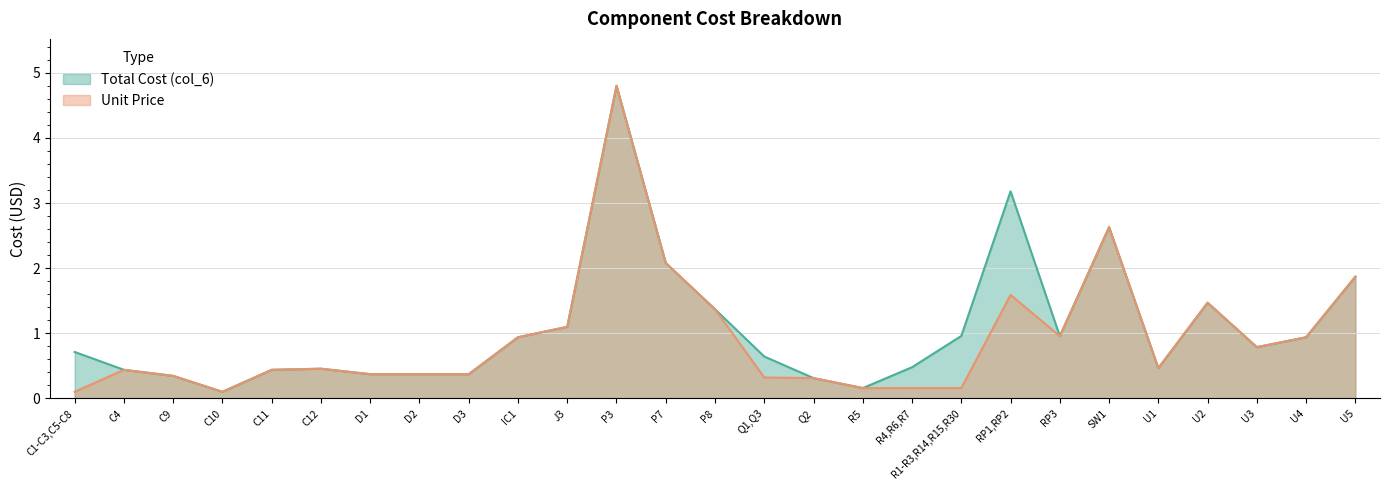

True or false: Unit Price and Total Cost (col_6) intersect in this chart.

False